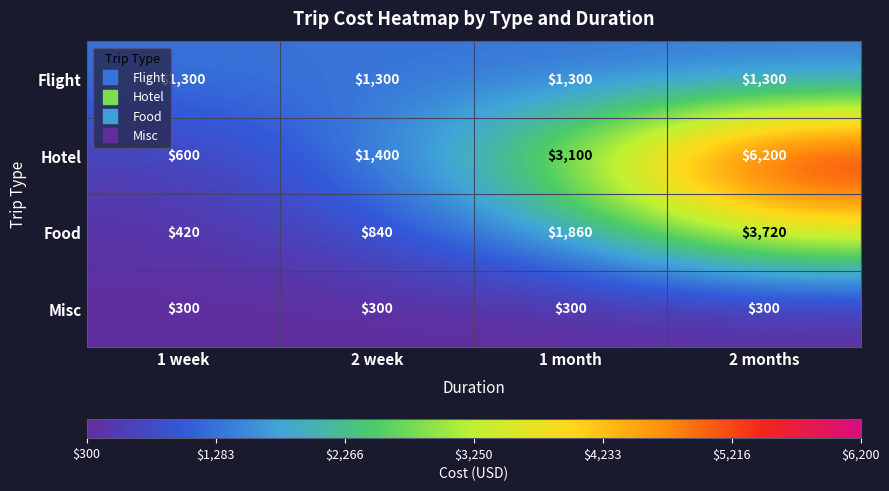

At how many categories does at least one series exceed 1868?

2